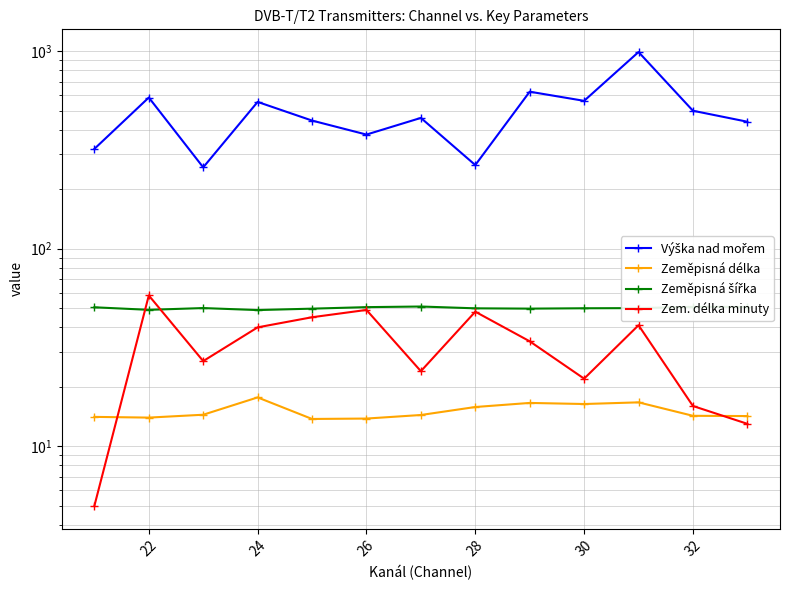

In Zeměpisná šířka, how many points are lower than both neighbors (excluding endpoints)?

3